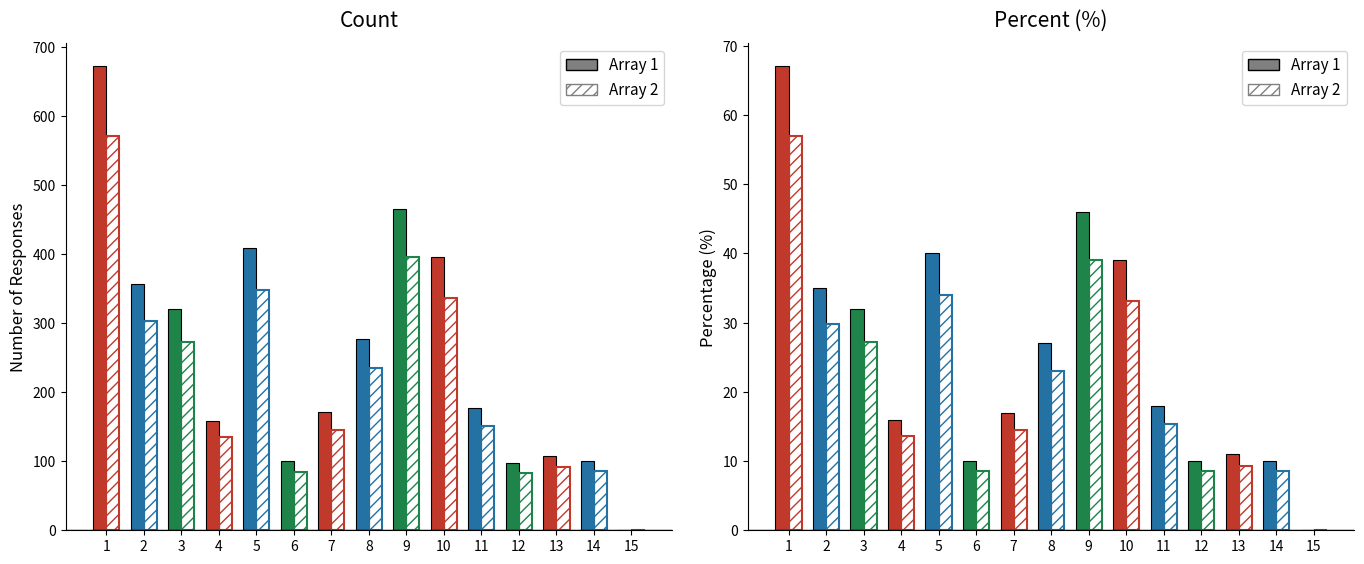

How many positive values does the Count series have?

14